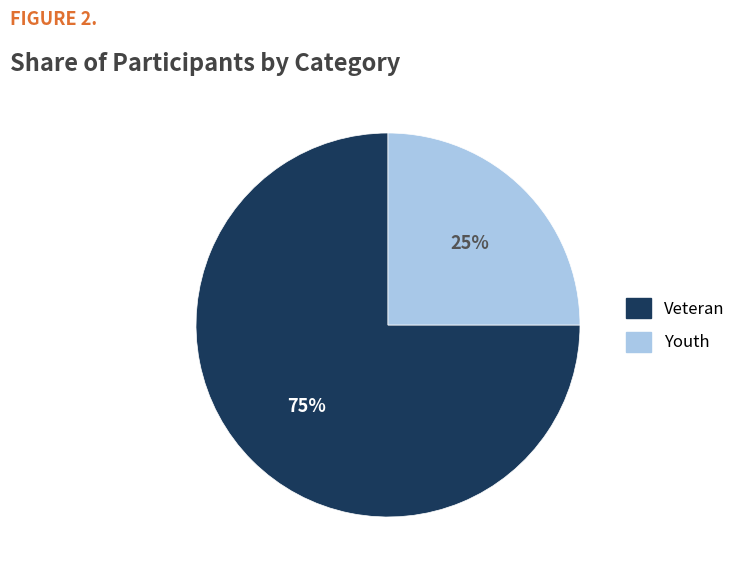

Is there a majority slice in this chart?

Yes